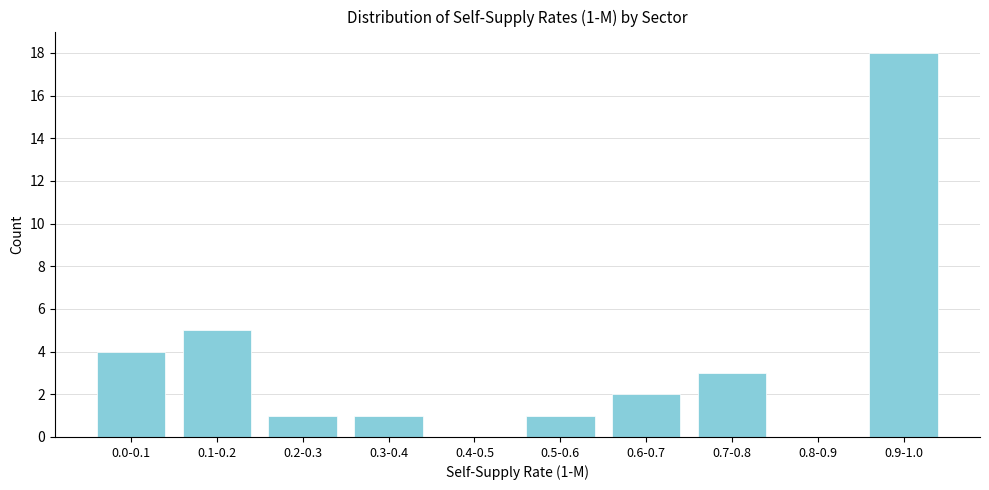

Reading left to right, transcribe all the data shown in this chart.

0.0-0.1=4	0.1-0.2=5	0.2-0.3=1	0.3-0.4=1	0.4-0.5=0	0.5-0.6=1	0.6-0.7=2	0.7-0.8=3	0.8-0.9=0	0.9-1.0=18